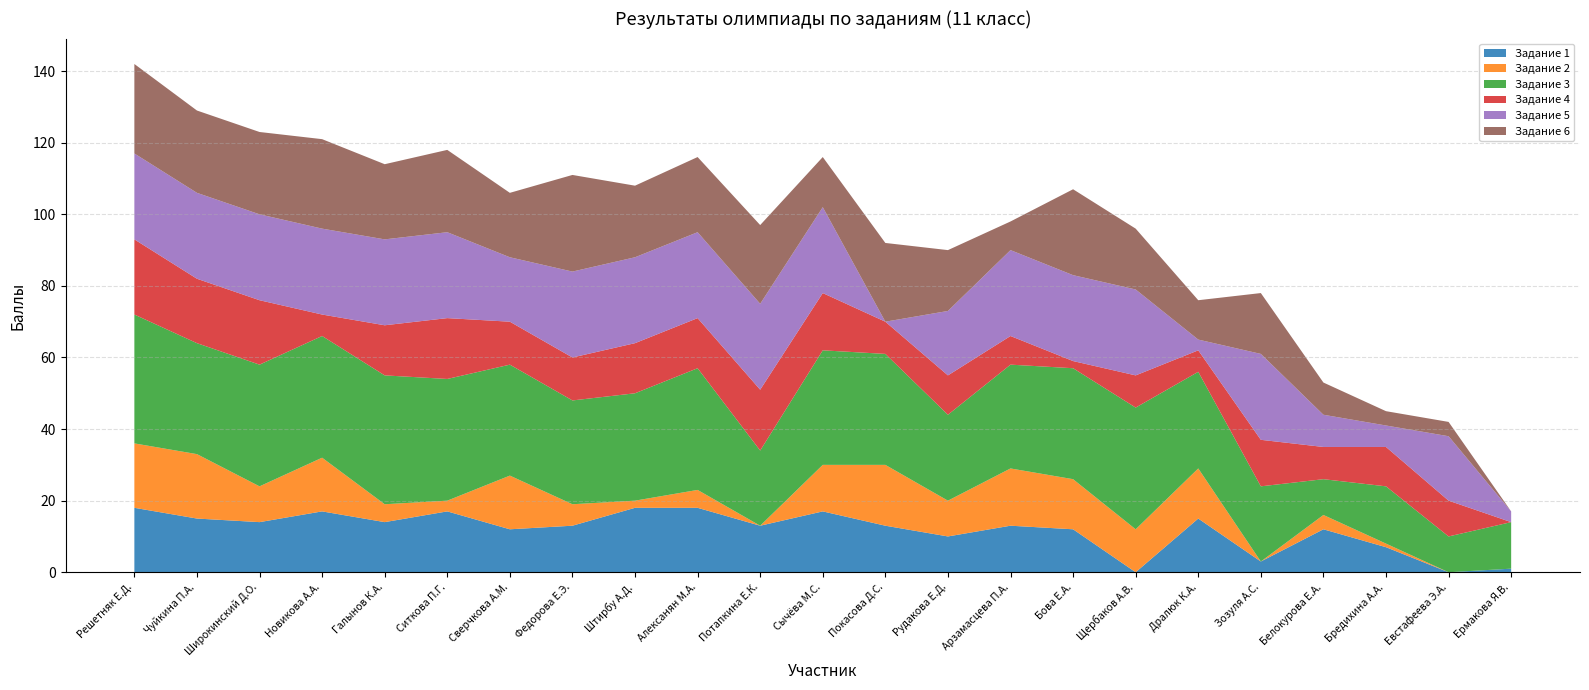

Reading left to right, what are all the values shown in this chart?

Задание 1: 18	15	14	17	14	17	12	13	18	18	13	17	13	10	13	12	0	15	3	12	7	0	1
Задание 2: 18	18	10	15	5	3	15	6	2	5	0	13	17	10	16	14	12	14	0	4	1	0	0
Задание 3: 36	31	34	34	36	34	31	29	30	34	21	32	31	24	29	31	34	27	21	10	16	10	13
Задание 4: 21	18	18	6	14	17	12	12	14	14	17	16	9	11	8	2	9	6	13	9	11	10	0
Задание 5: 24	24	24	24	24	24	18	24	24	24	24	24	0	18	24	24	24	3	24	9	6	18	3
Задание 6: 25	23	23	25	21	23	18	27	20	21	22	14	22	17	8	24	17	11	17	9	4	4	0